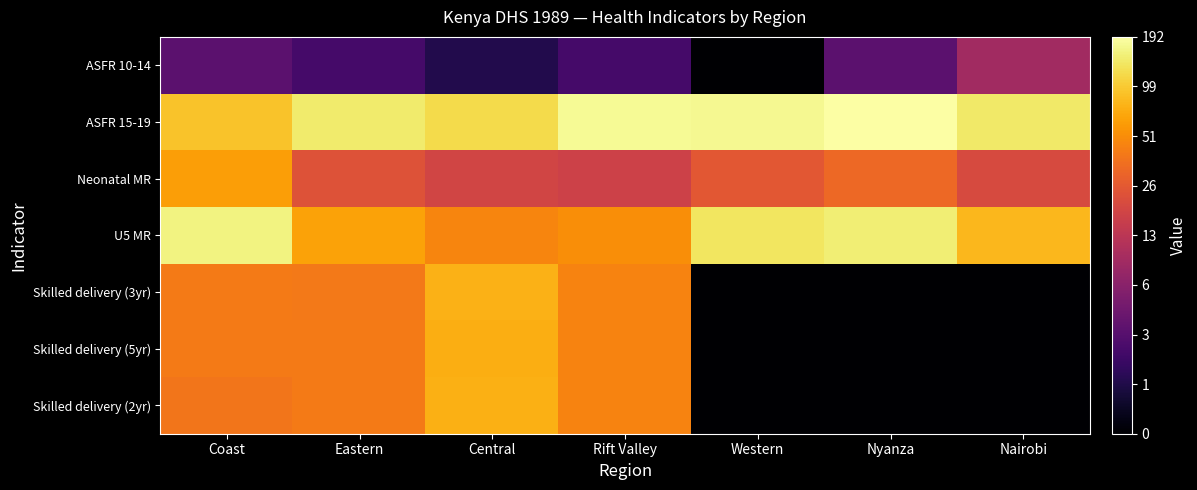

Reading left to right, what are all the values shown in this chart?

ASFR 10-14: Coast=1.4	Eastern=1.1	Central=0.7	Rift Valley=1.1	Western=0.0	Nyanza=1.4	Nairobi=2.3
ASFR 15-19: Coast=4.5	Eastern=5.0	Central=4.8	Rift Valley=5.2	Western=5.1	Nyanza=5.3	Nairobi=4.9
Neonatal MR: Coast=4.1	Eastern=3.2	Central=2.9	Rift Valley=2.9	Western=3.3	Nyanza=3.5	Nairobi=3.0
U5 MR: Coast=5.1	Eastern=4.2	Central=3.9	Rift Valley=4.0	Western=4.9	Nyanza=5.0	Nairobi=4.4
Skilled delivery (3yr): Coast=3.7	Eastern=3.7	Central=4.3	Rift Valley=3.8	Western=0.0	Nyanza=0.0	Nairobi=0.0
Skilled delivery (5yr): Coast=3.7	Eastern=3.7	Central=4.3	Rift Valley=3.8	Western=0.0	Nyanza=0.0	Nairobi=0.0
Skilled delivery (2yr): Coast=3.7	Eastern=3.7	Central=4.3	Rift Valley=3.8	Western=0.0	Nyanza=0.0	Nairobi=0.0